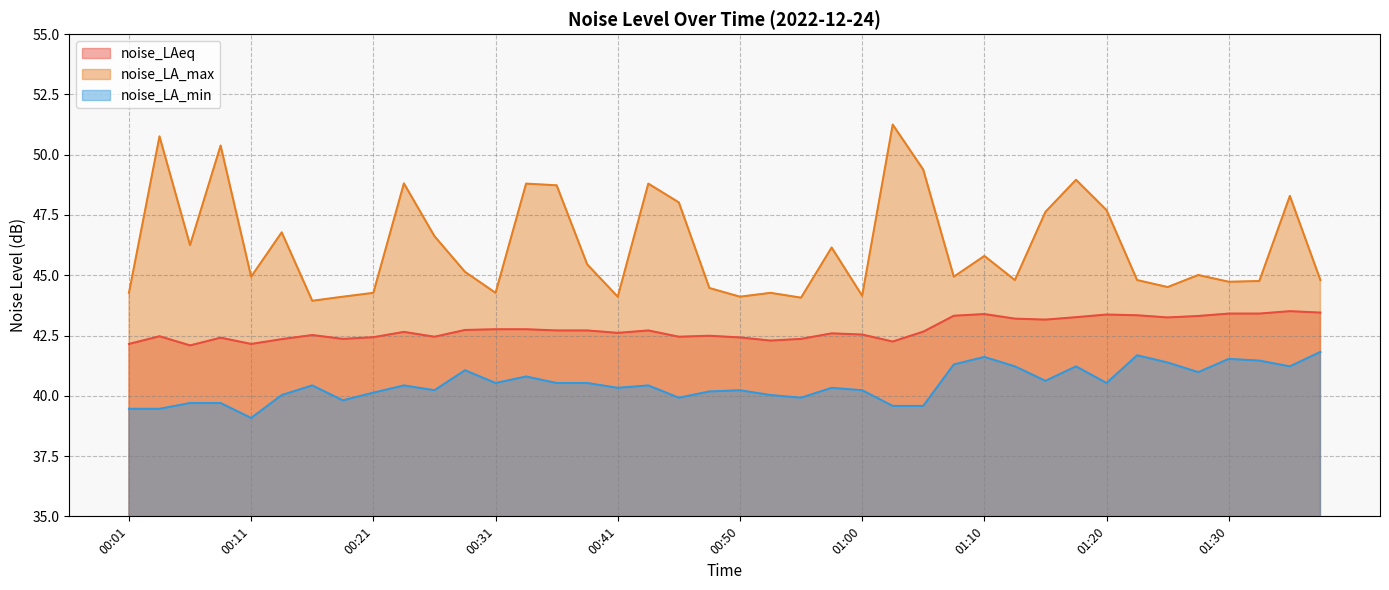

How many data points in noise_LA_max are less than 45?

19